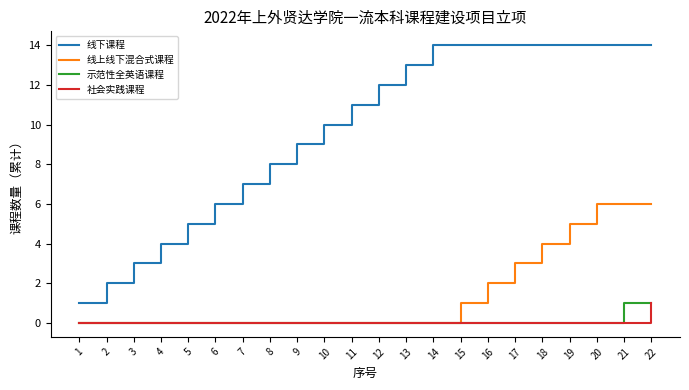

True or false: 线下课程 and 示范性全英语课程 intersect in this chart.

False